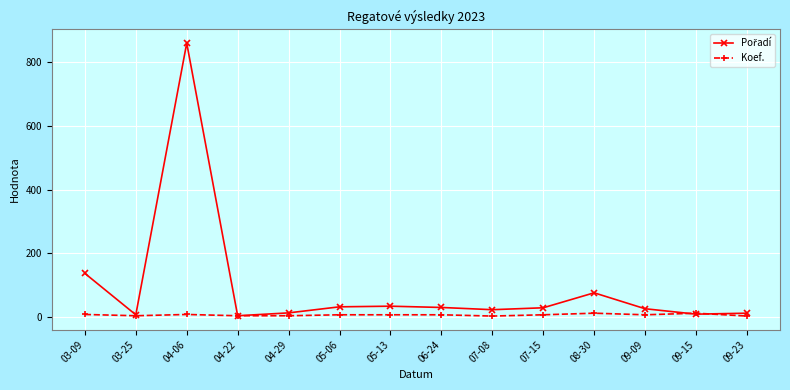

Which label corresponds to the largest value in the chart?

04-06